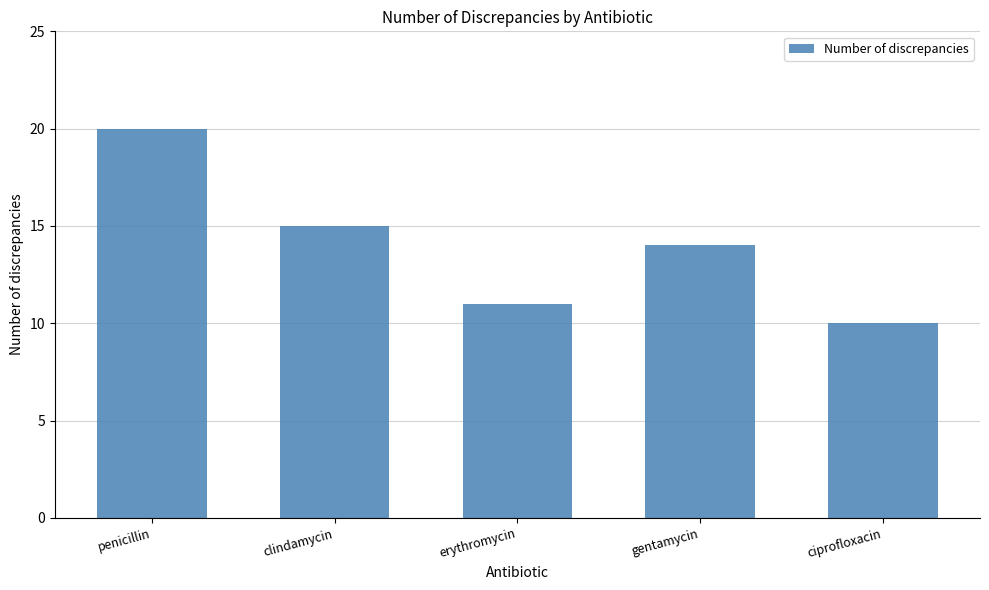

Approximately how many times larger is the value at penicillin compared to clindamycin?

1.3